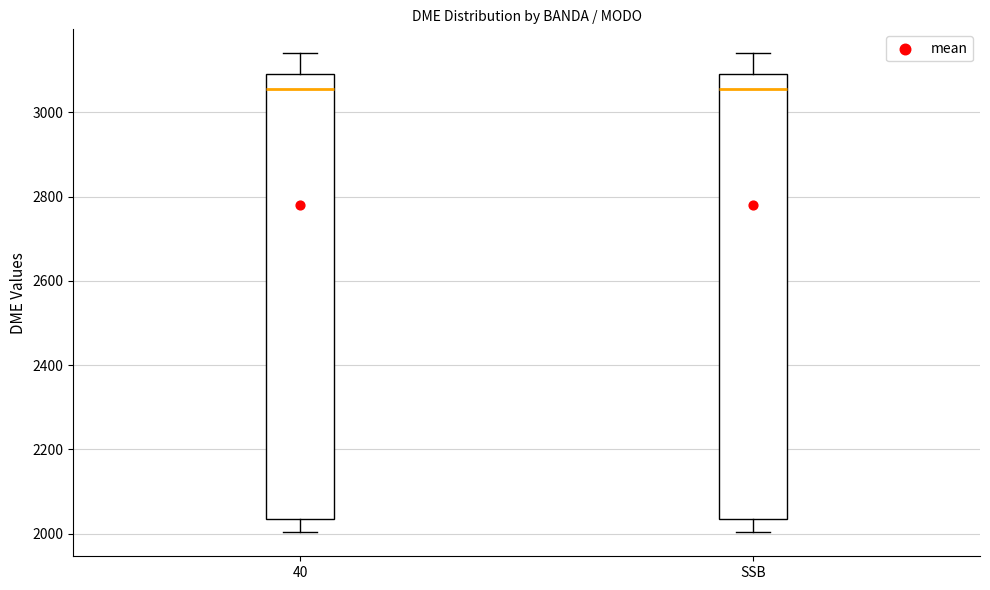

Where does the median line of the box for 40 sit on the y-axis? The values are not printed on the chart, so give them approximately, as read against the axis.

3060